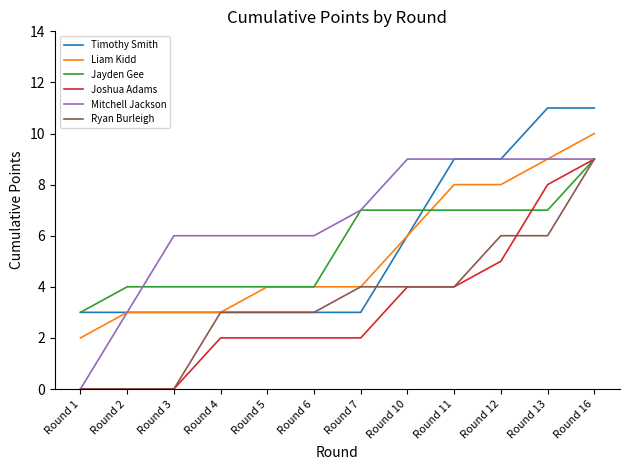

Is the value of Liam Kidd at Round 7 greater than the value of Mitchell Jackson at Round 13?

No